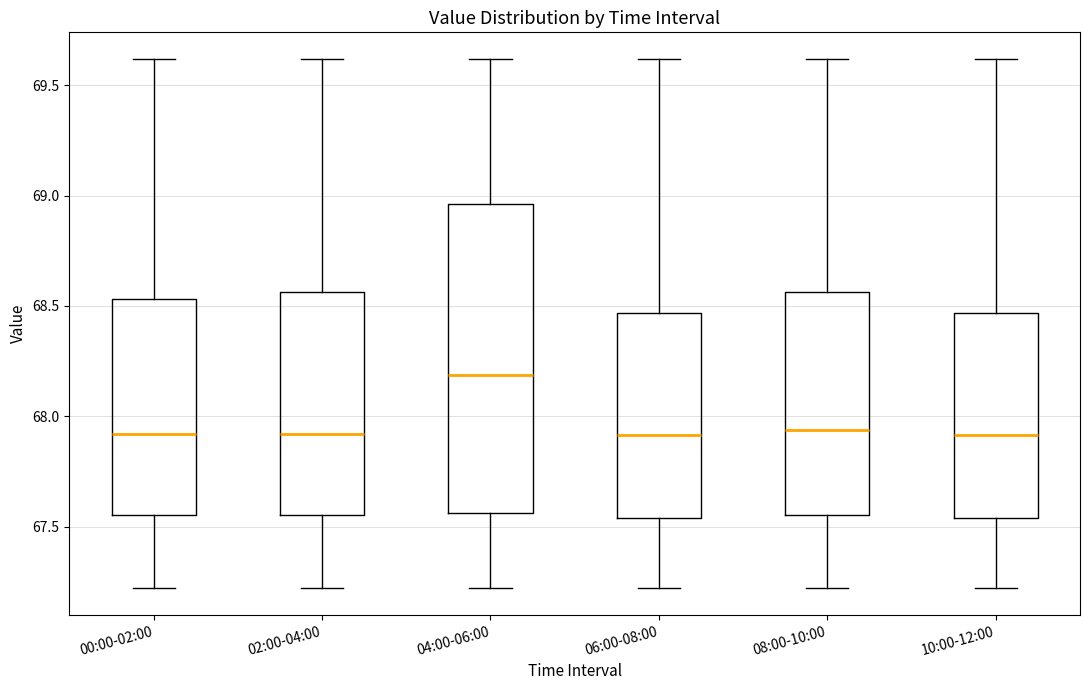

Which box is the tallest, from its lower edge to its upper edge?

04:00-06:00